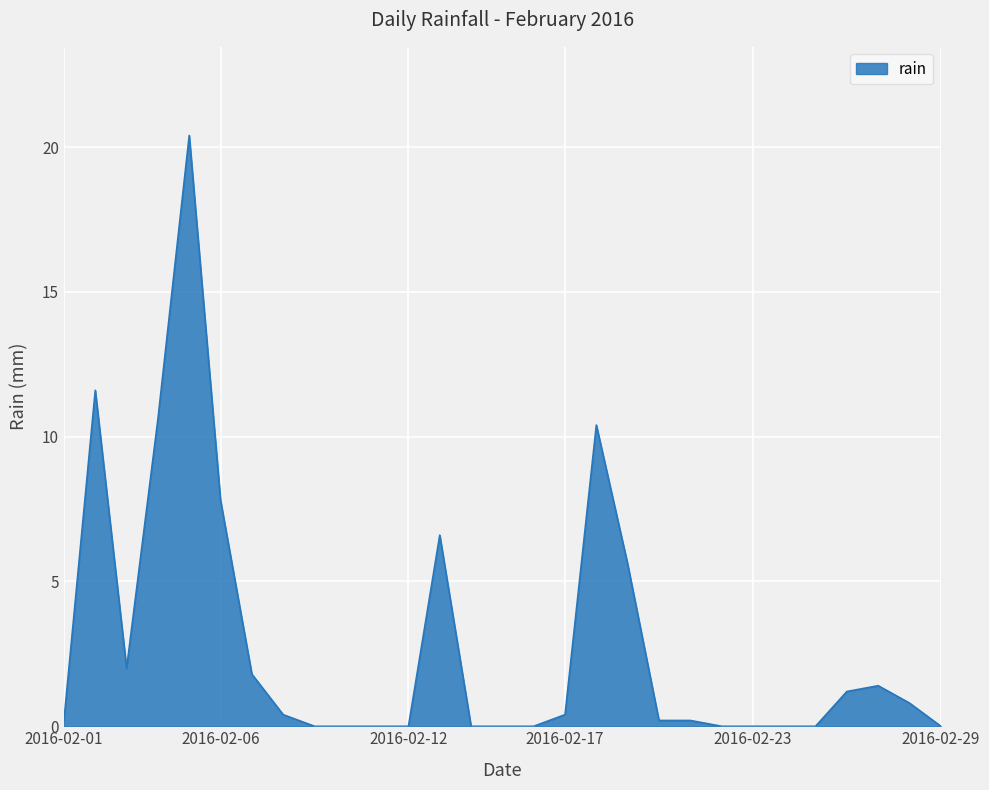

What is the difference between the maximum and minimum values?

20.4